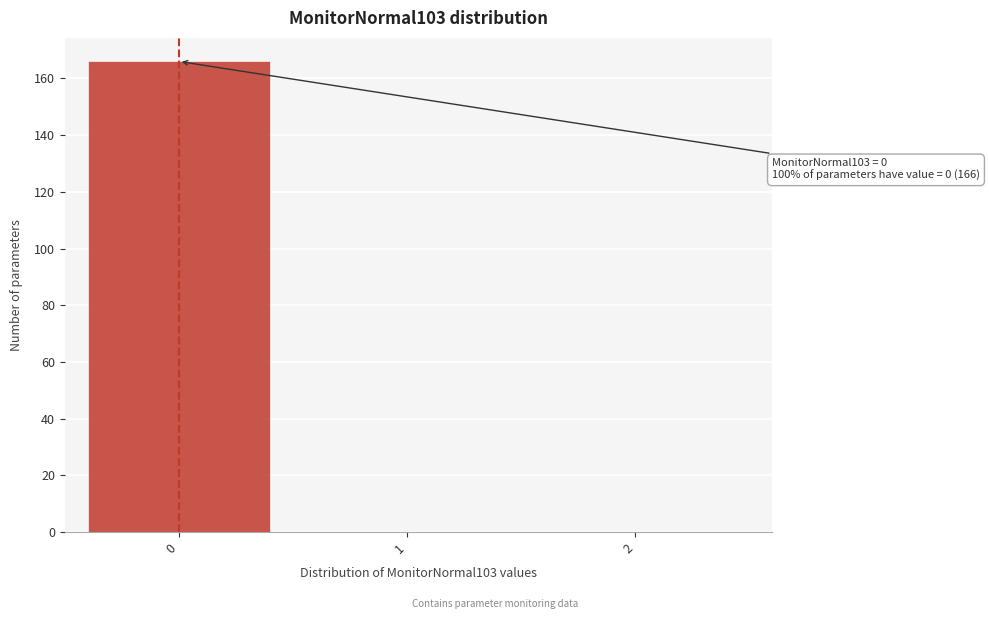

Reading left to right, list all the values displayed in this chart.

0=166	1=0	2=0